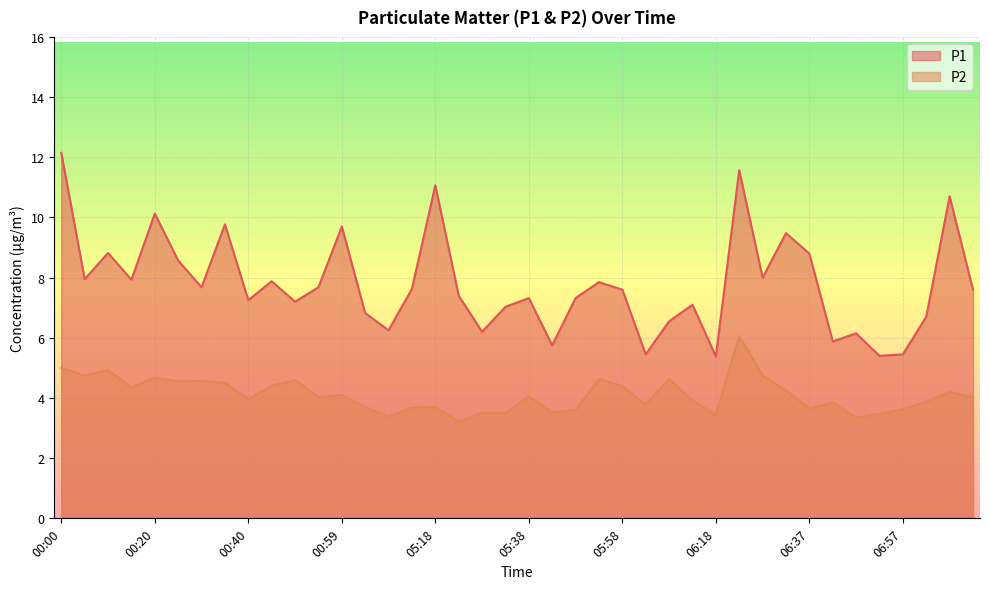

Which category has the lowest value in the P1 series?

06:18